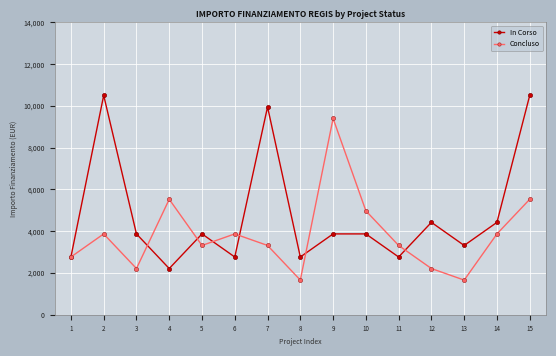

Rank the series by their maximum value, from highest to lowest.

In Corso, Concluso